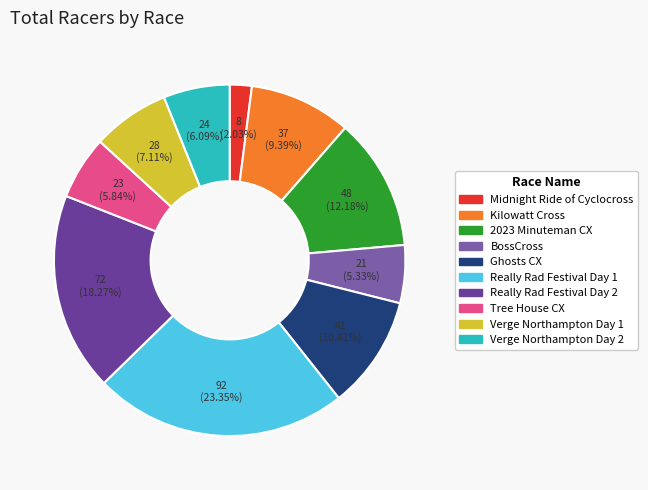

Count the number of slices in the pie.

10